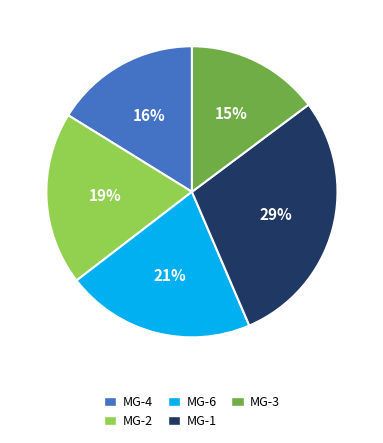

Rank the categories by value from highest to lowest.

MG-1, MG-6, MG-2, MG-4, MG-3